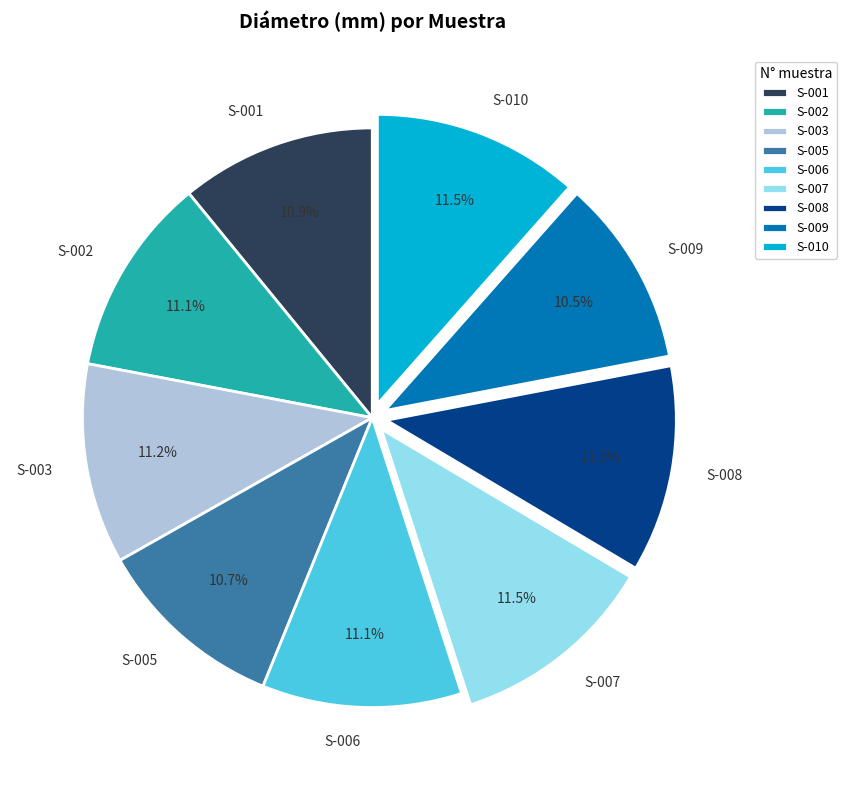

Is S-001 the majority of the pie?

No